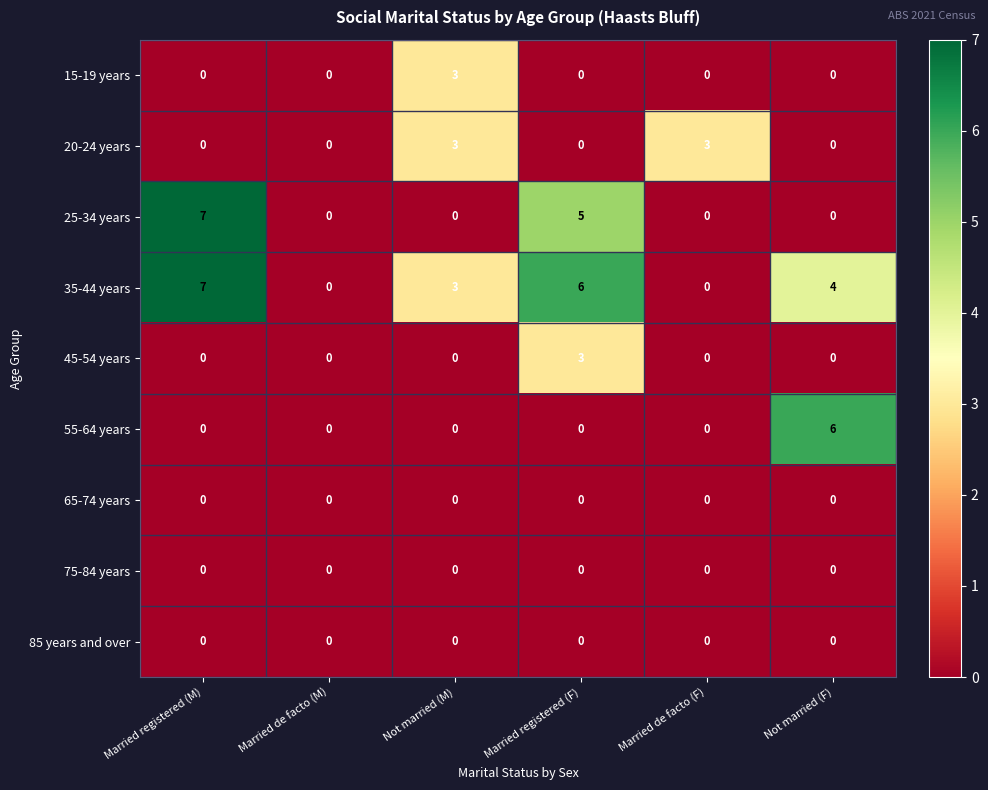

Is it true that 20-24 years equals -1 at Married de facto (M)?

False